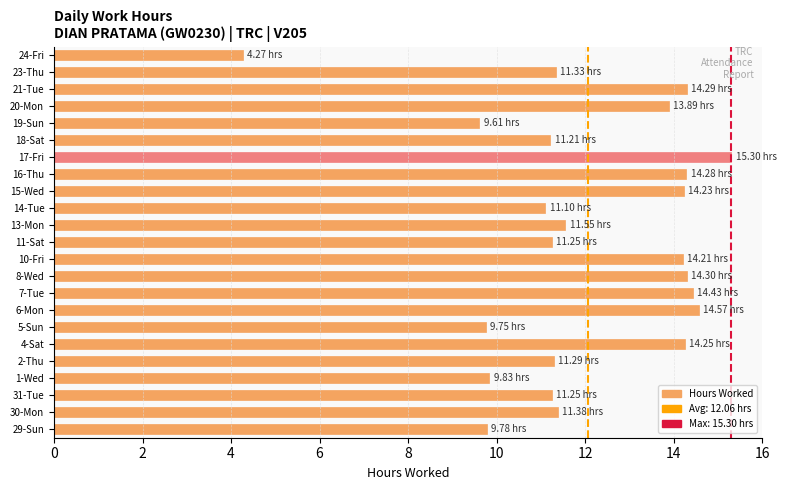

What is the maximum value shown in the chart?

15.3